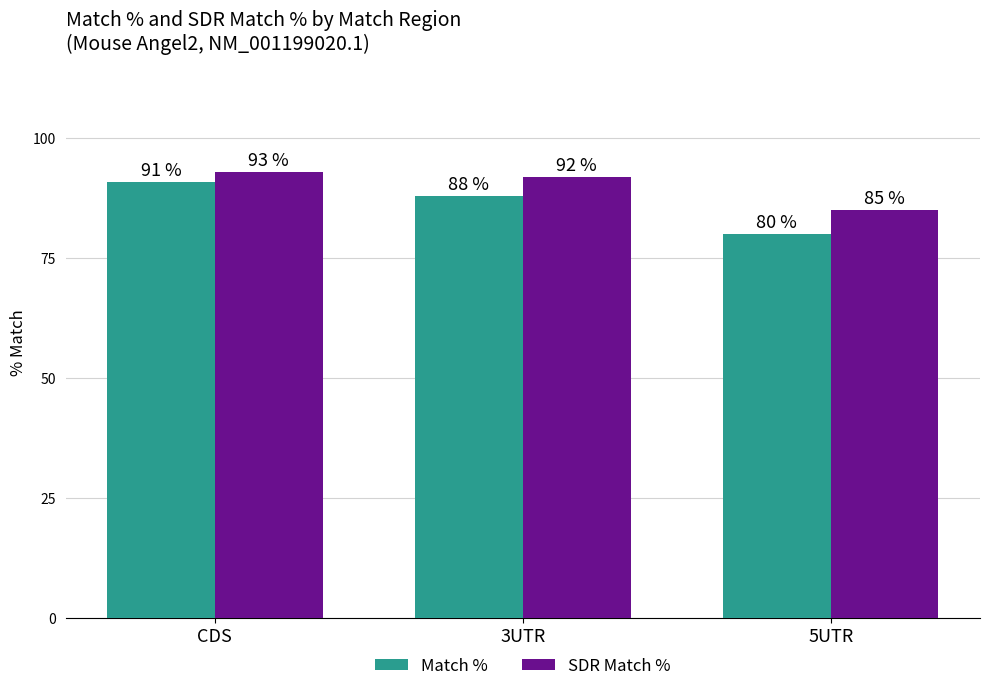

What position from the right is CDS?

3